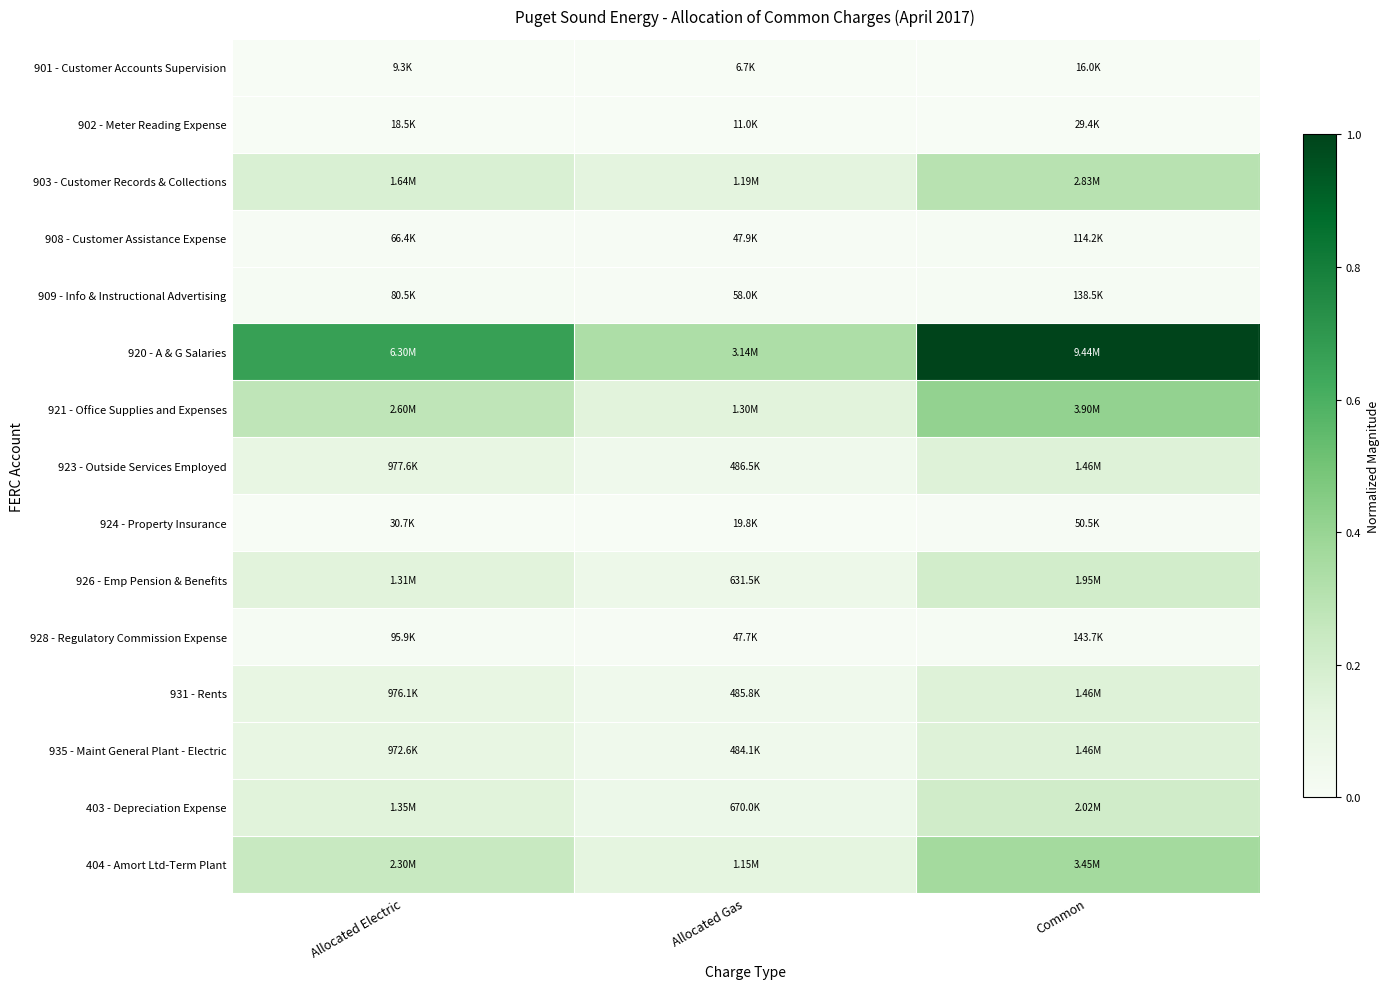

Which series has the largest total across all categories?

920 - A & G Salaries